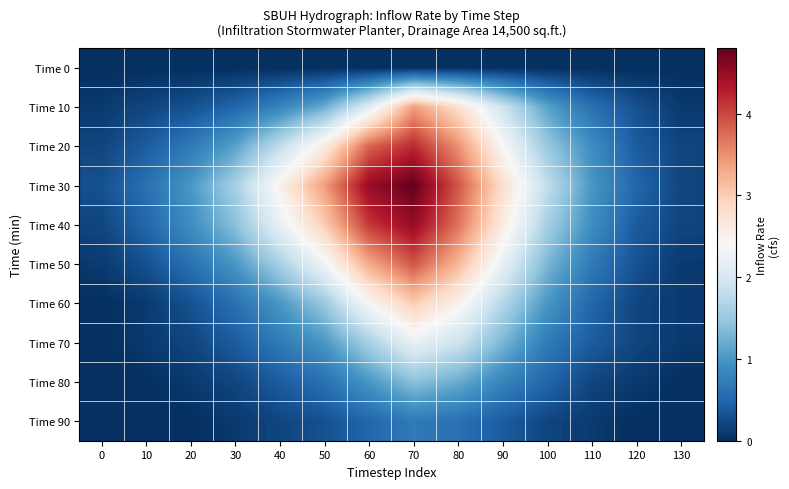

Reading left to right, what are all the values shown in this chart?

Time 0: 0=0.0	10=0.0	20=0.0	30=0.0	40=0.0	50=0.0	60=0.0	70=0.0	80=0.0	90=0.0	100=0.0	110=0.0	120=0.0	130=0.0
Time 10: 0=0.1	10=0.2	20=0.3	30=0.5	40=0.8	50=1.2	60=2.1	70=3.4	80=2.8	90=1.9	100=1.1	110=0.6	120=0.3	130=0.1
Time 20: 0=0.2	10=0.4	20=0.7	30=1.1	40=1.8	50=2.6	60=3.8	70=4.2	80=3.5	90=2.4	100=1.5	110=0.9	120=0.4	130=0.2
Time 30: 0=0.3	10=0.6	20=1.0	30=1.6	40=2.5	50=3.4	60=4.5	70=4.8	80=3.9	90=2.8	100=1.8	110=1.0	120=0.5	130=0.2
Time 40: 0=0.2	10=0.5	20=0.9	30=1.4	40=2.2	50=3.0	60=4.1	70=4.5	80=3.7	90=2.6	100=1.6	110=0.9	120=0.4	130=0.2
Time 50: 0=0.1	10=0.3	20=0.6	30=1.0	40=1.6	50=2.3	60=3.3	70=3.9	80=3.2	90=2.2	100=1.3	110=0.7	120=0.3	130=0.1
Time 60: 0=0.0	10=0.1	20=0.3	30=0.6	40=1.0	50=1.5	60=2.4	70=3.0	80=2.5	90=1.7	100=1.0	110=0.5	120=0.2	130=0.1
Time 70: 0=0.0	10=0.1	20=0.2	30=0.4	40=0.7	50=1.0	60=1.6	70=2.2	80=1.9	90=1.3	100=0.7	110=0.4	120=0.2	130=0.1
Time 80: 0=0.0	10=0.0	20=0.1	30=0.2	40=0.4	50=0.6	60=1.0	70=1.4	80=1.2	90=0.8	100=0.5	110=0.2	120=0.1	130=0.0
Time 90: 0=0.0	10=0.0	20=0.0	30=0.1	40=0.2	50=0.3	60=0.5	70=0.7	80=0.6	90=0.4	100=0.2	110=0.1	120=0.0	130=0.0